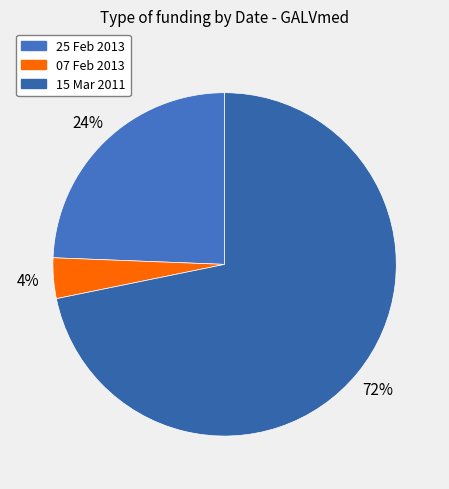

To the nearest percent, what percentage of the pie is 25 Feb 2013?

24%